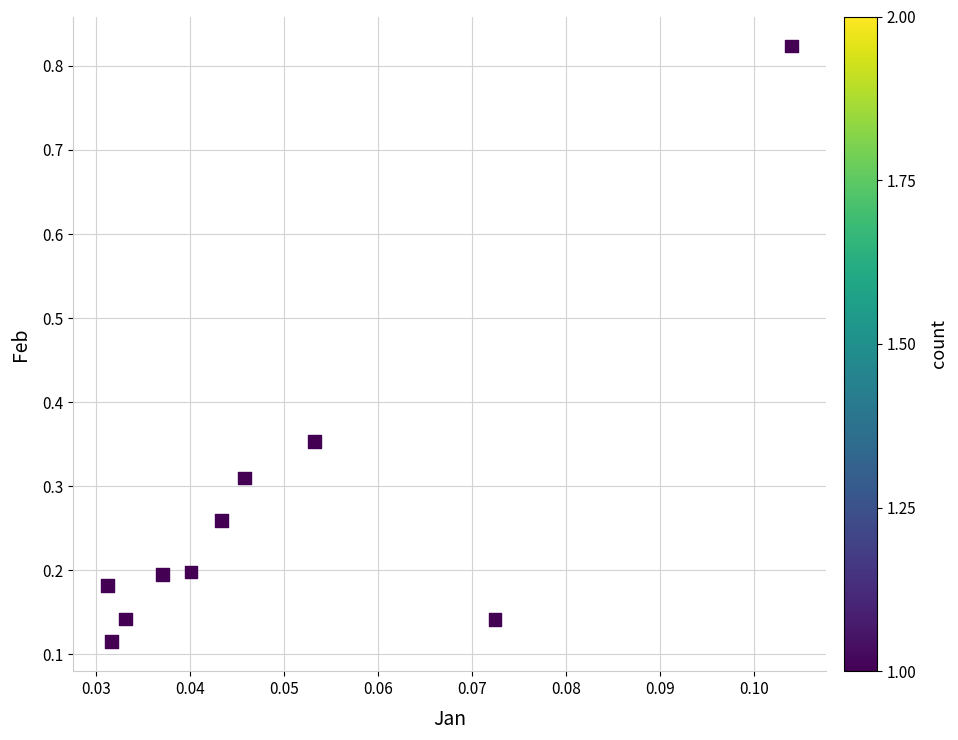

What is the range of Y values (max minus min)?

0.7